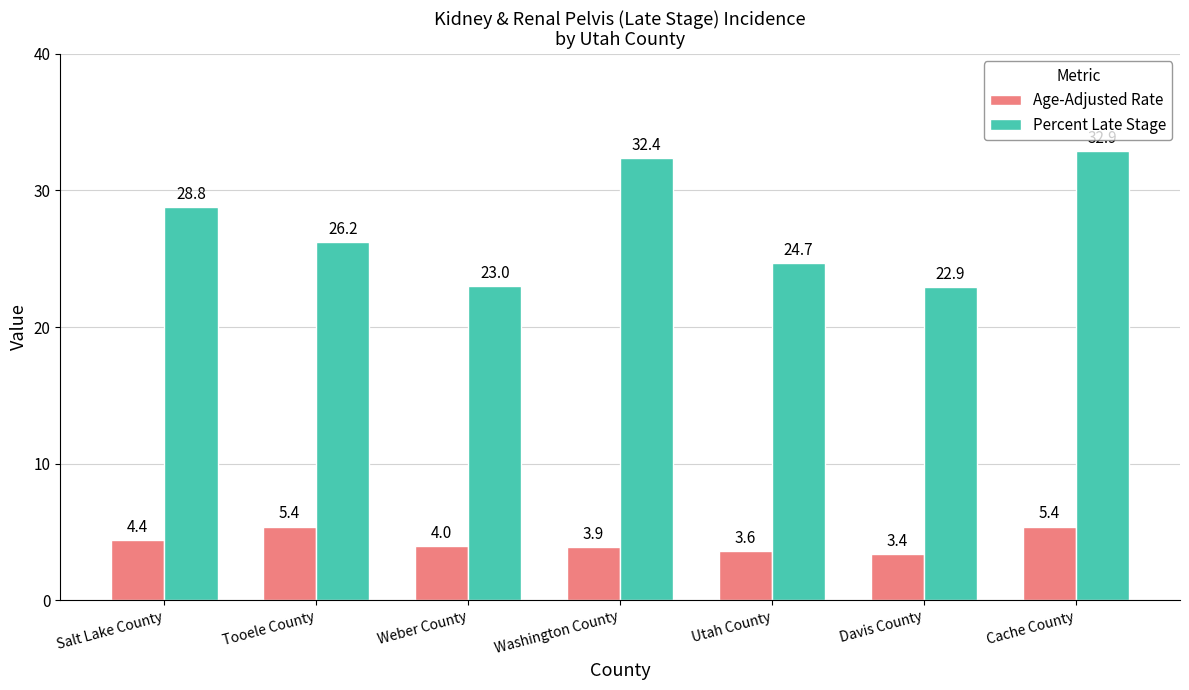

At Washington County, list the series in order from largest to smallest.

Percent Late Stage, Age-Adjusted Rate